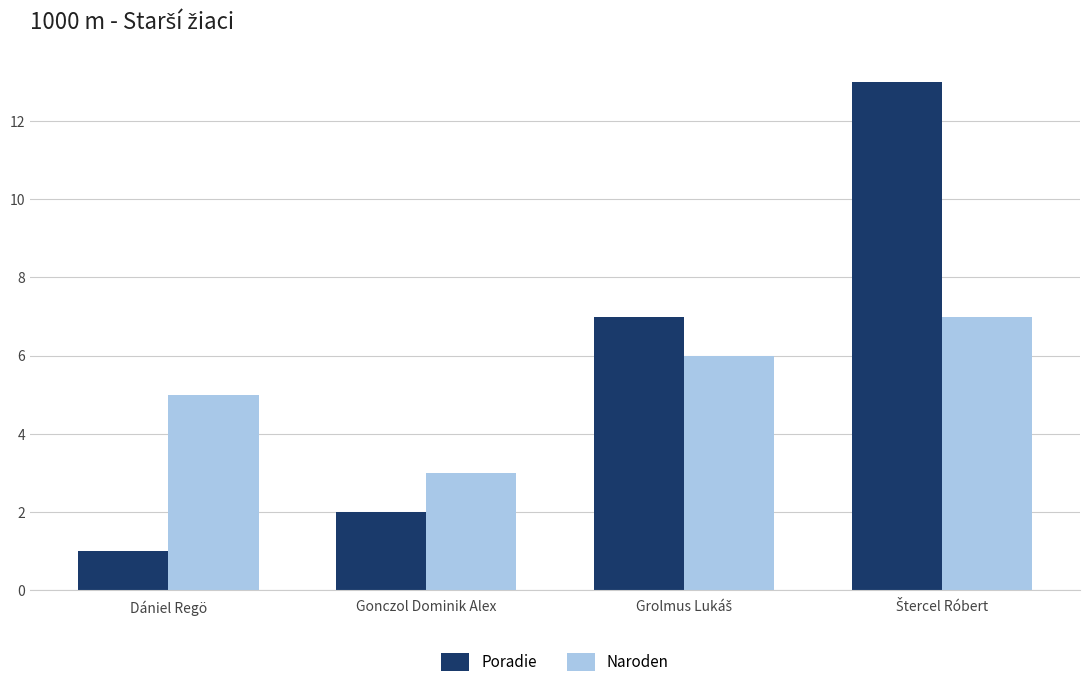

What is the average value of the Naroden series?

5